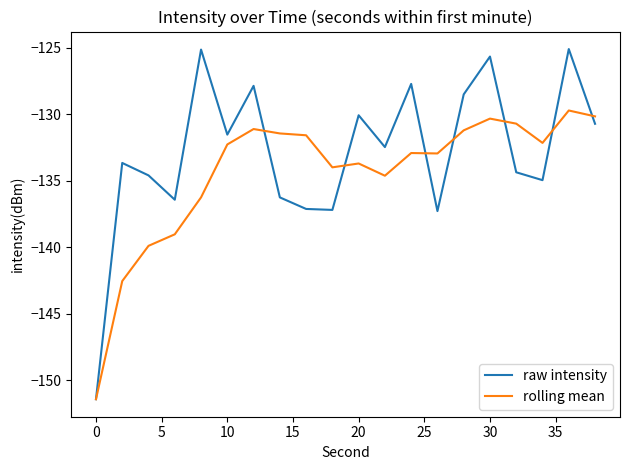

What is the average value of the raw intensity series?

-132.9